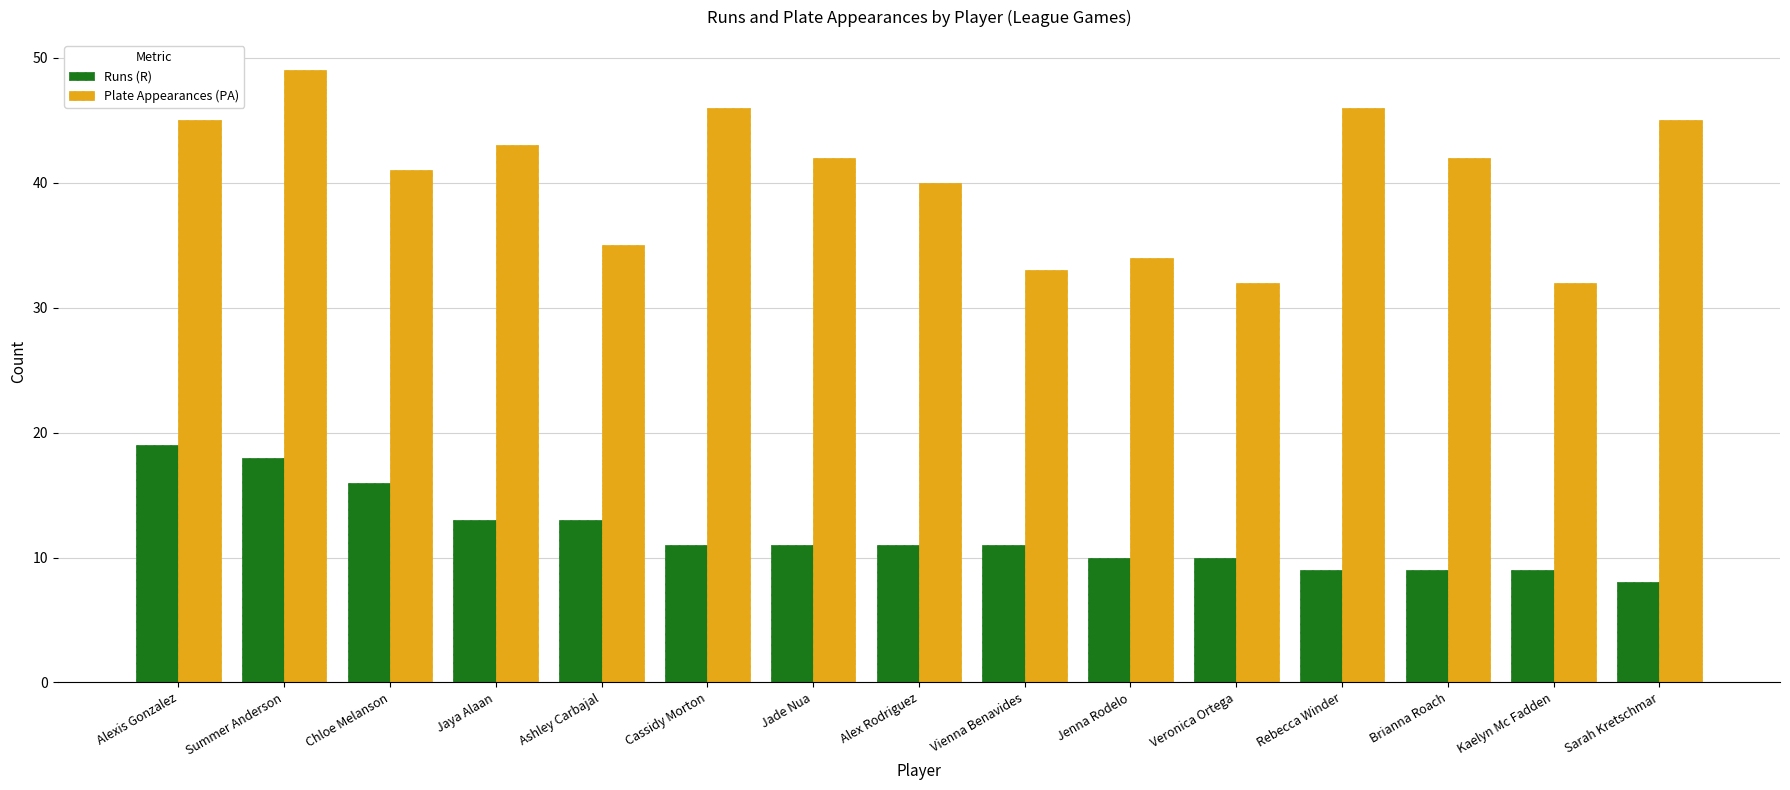

What is the difference between the highest and lowest values at Alexis Gonzalez?

26